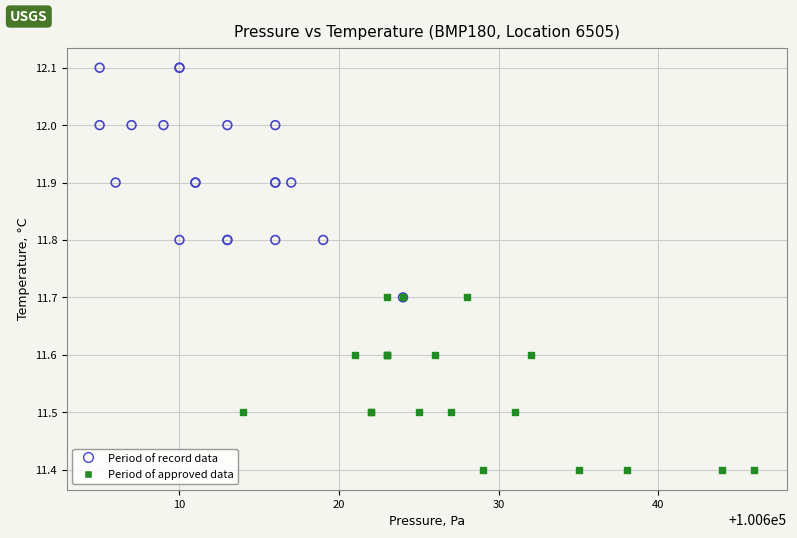

Which series has the widest spread of Y values?

Period of record data